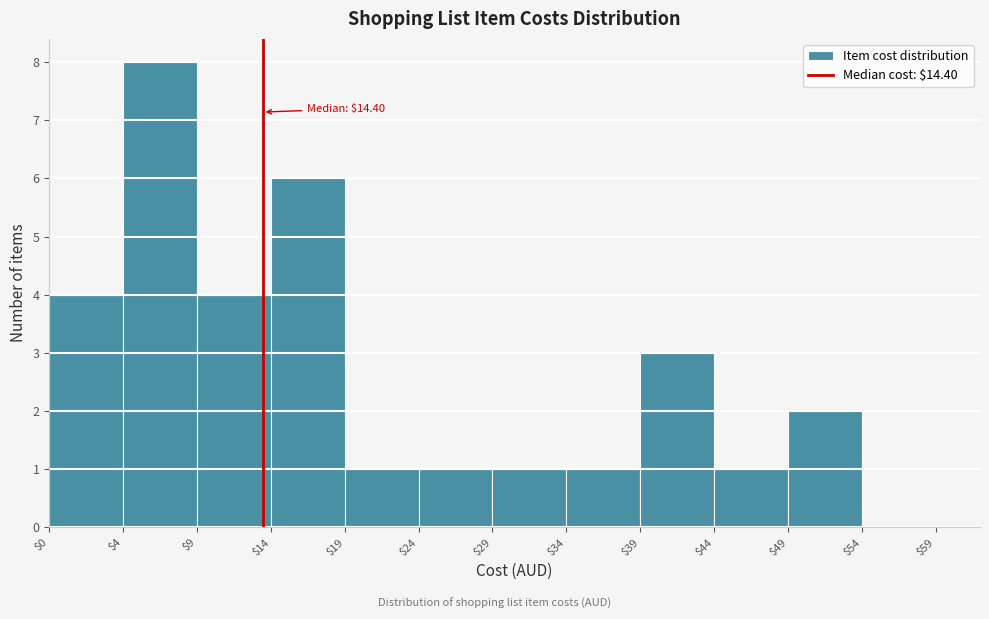

What value does the data have at $9?

4